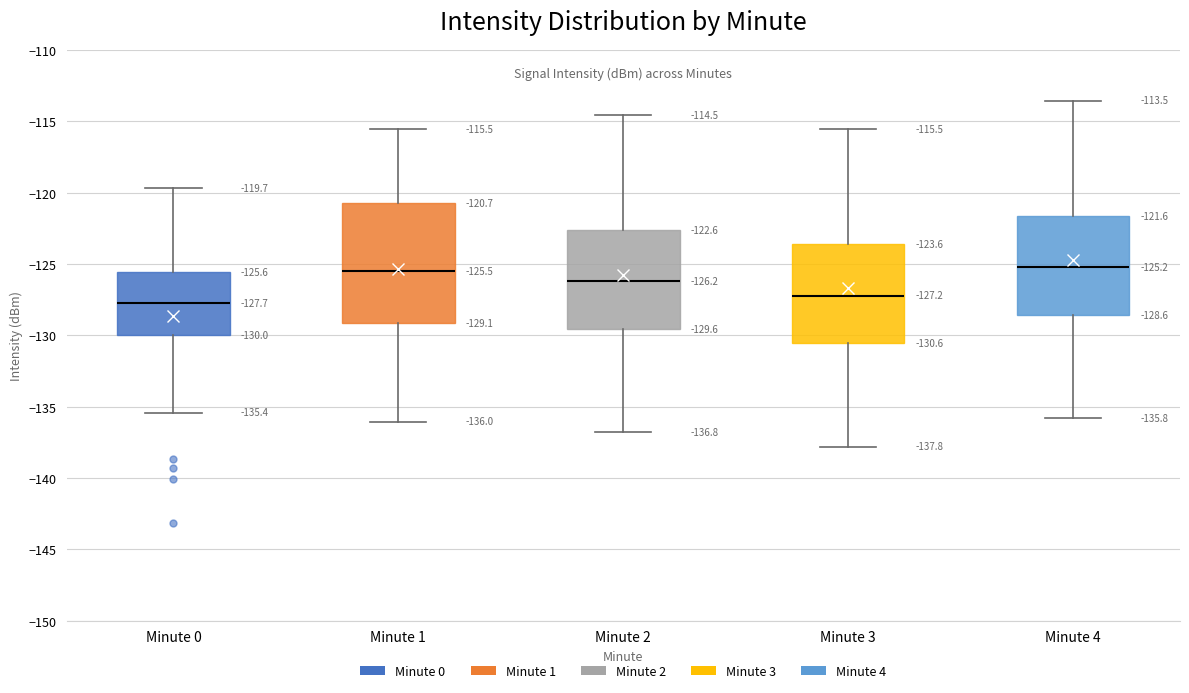

Which box is the tallest, from its lower edge to its upper edge?

Minute 1